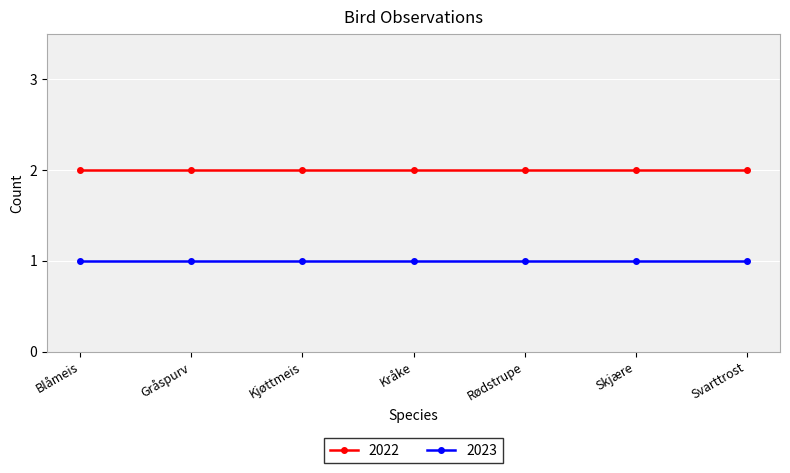

What is the difference between the highest and lowest values at Kråke?

1